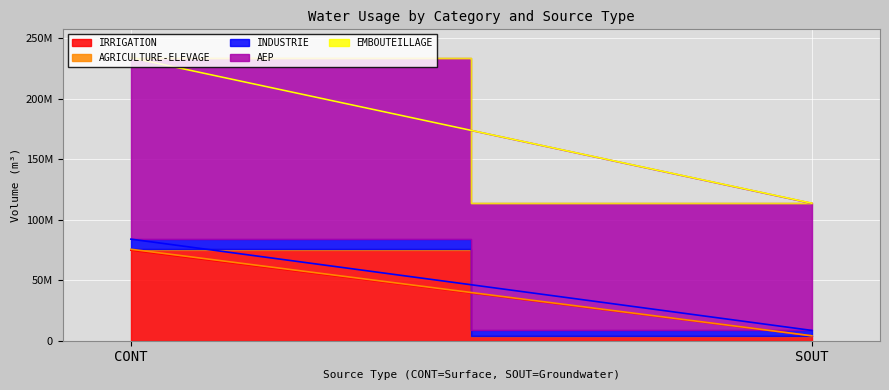

The EMBOUTEILLAGE series shows 83124 at SOUT. True or false?

False